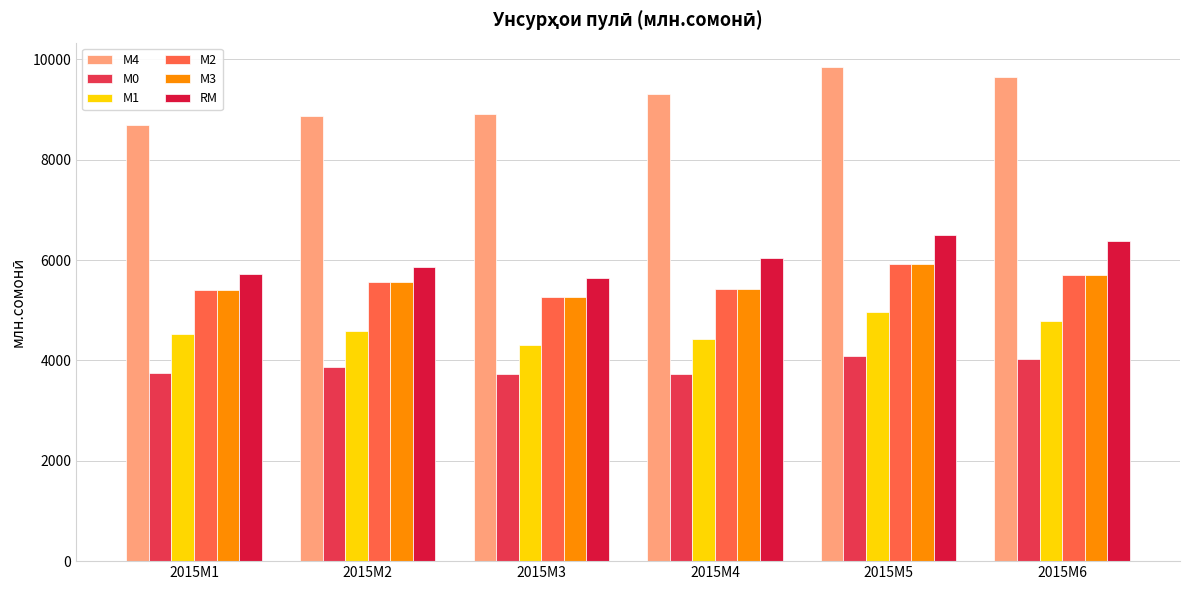

Is it true that М4 equals 8919.1 at 2015M3?

True